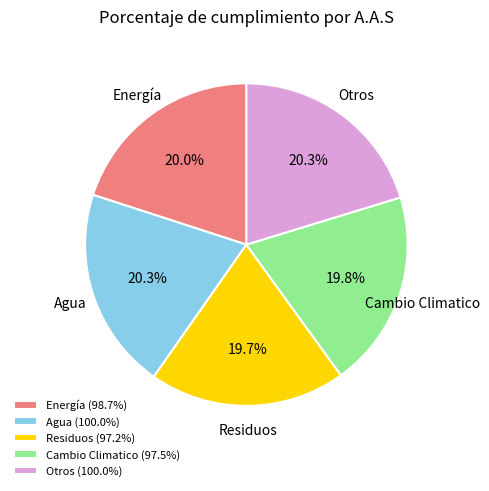

To the nearest percent, what is the difference between the largest and smallest slice percentages?

1%